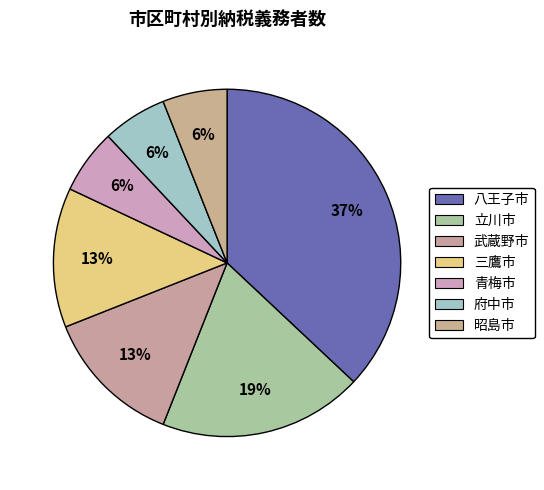

What percentage is the 三鷹市 slice, to the nearest percent?

13%